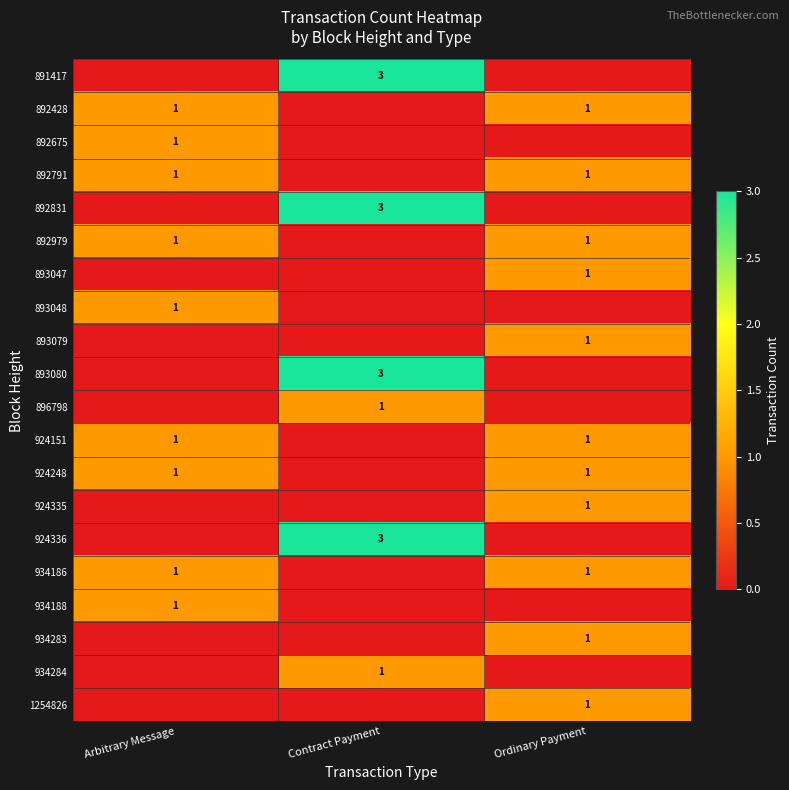

The value of 934284 at Contract Payment is 1. True or false?

True